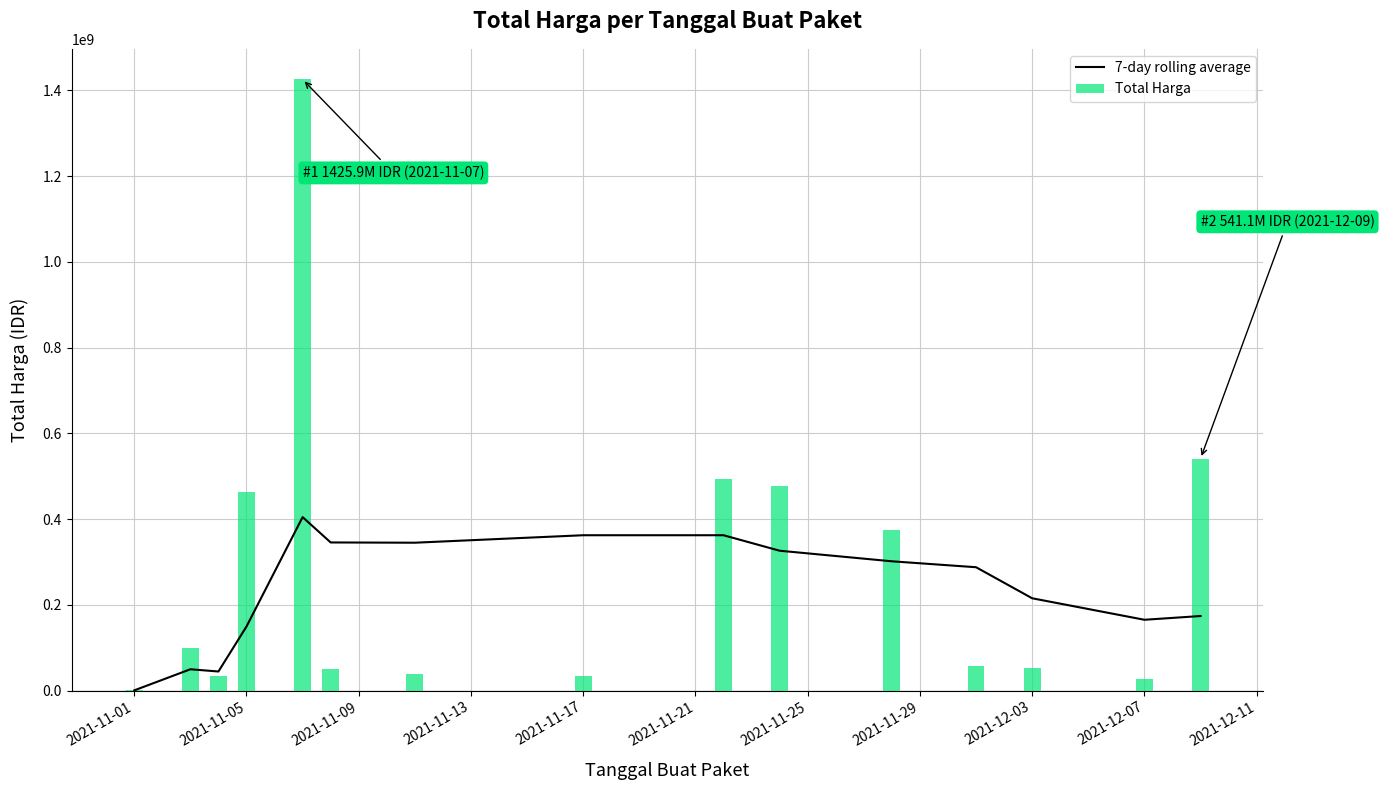

What is the highest value of the 7-day rolling average series?

404595454.0